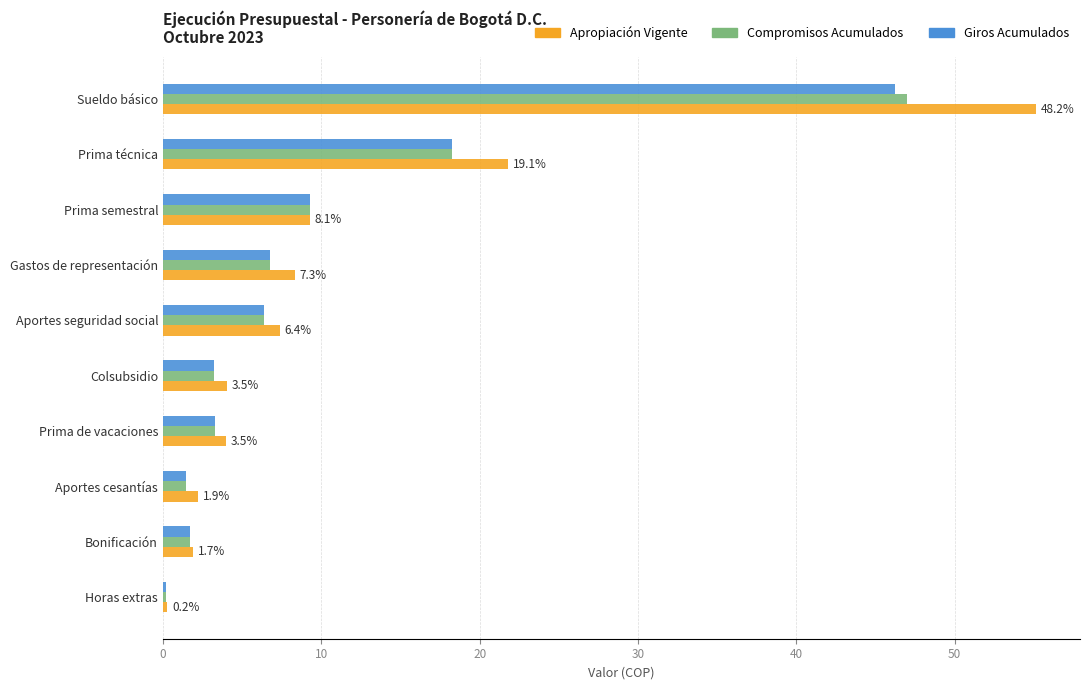

Which series has the widest spread of values?

Apropiación Vigente